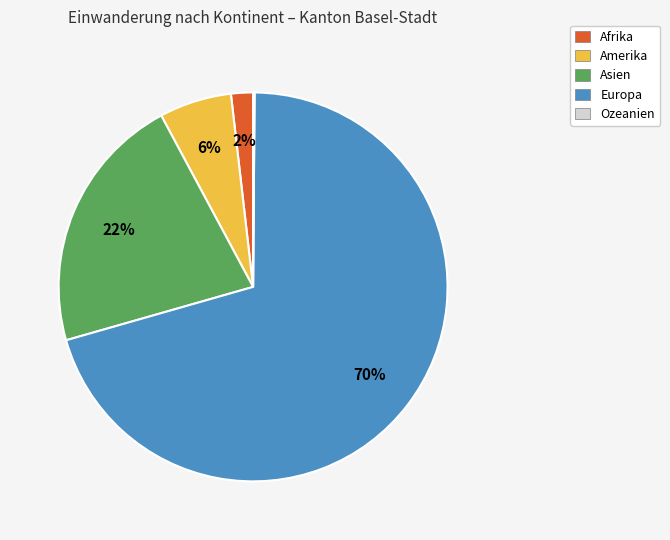

To the nearest percent, what is the difference between the largest and smallest slice percentages?

70%